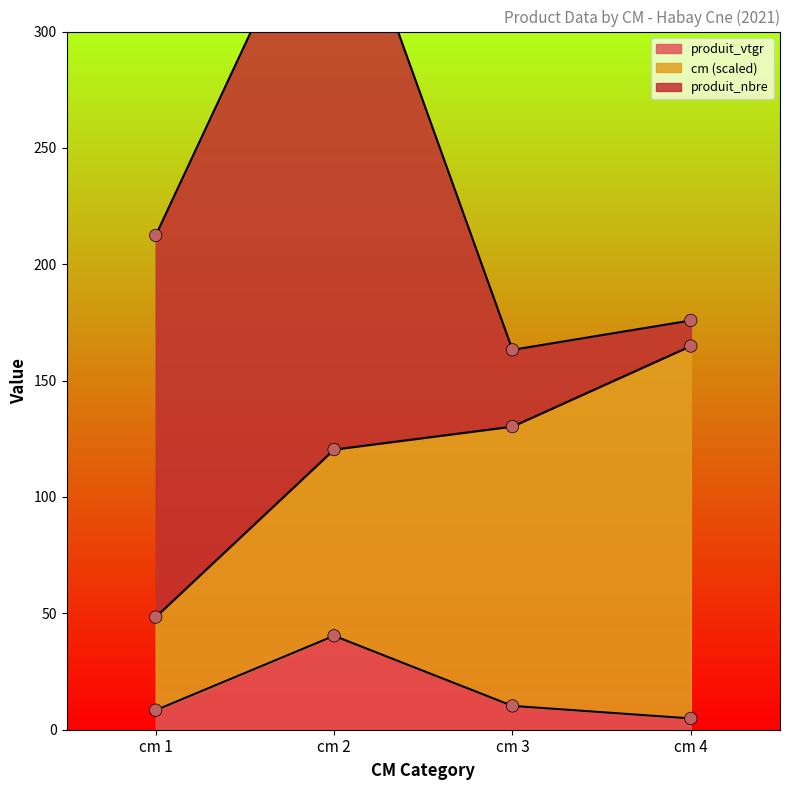

True or false: produit_vtgr has more than 1 points higher than both neighbors.

False